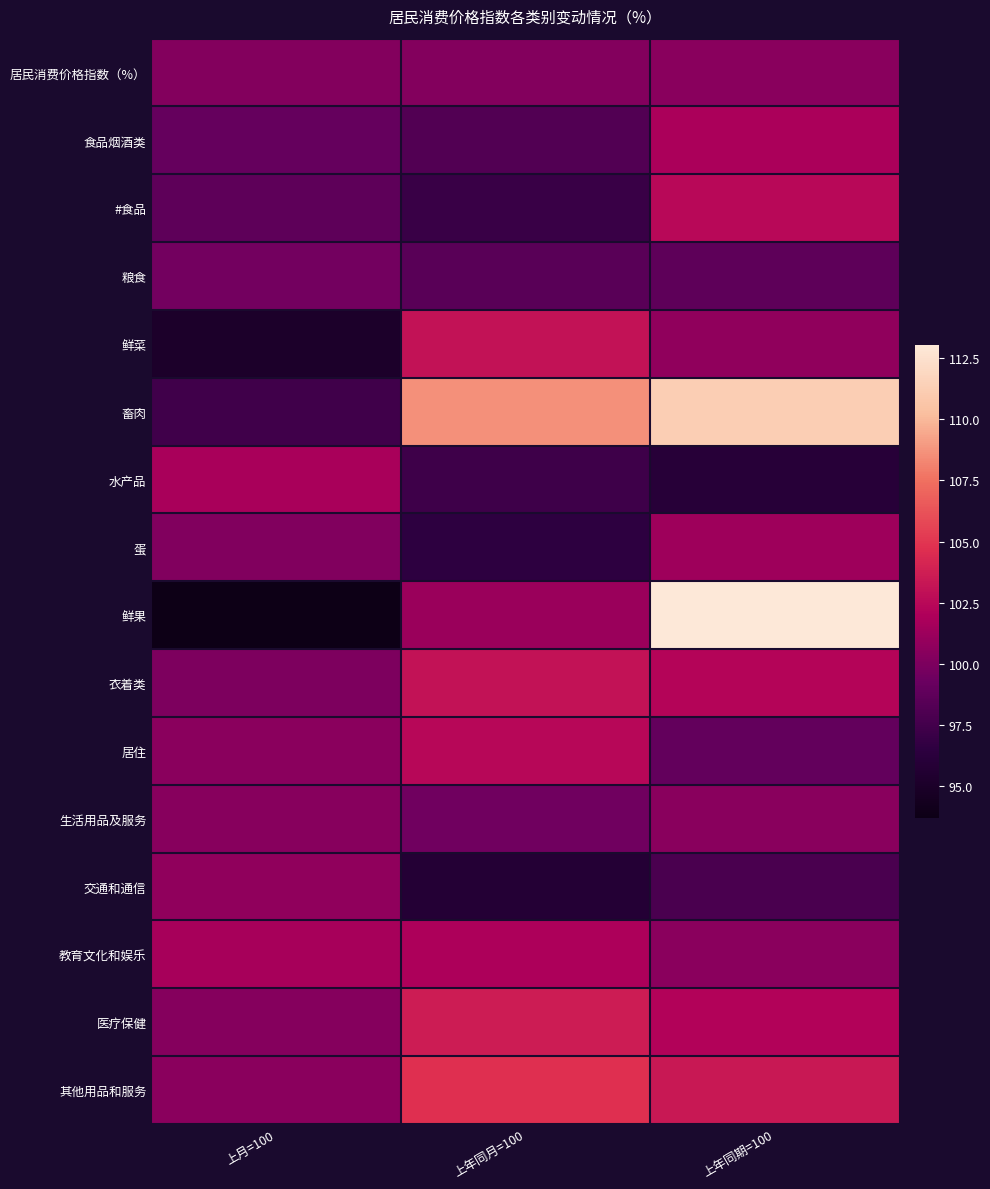

Which category has the lowest value across all series?

上月=100